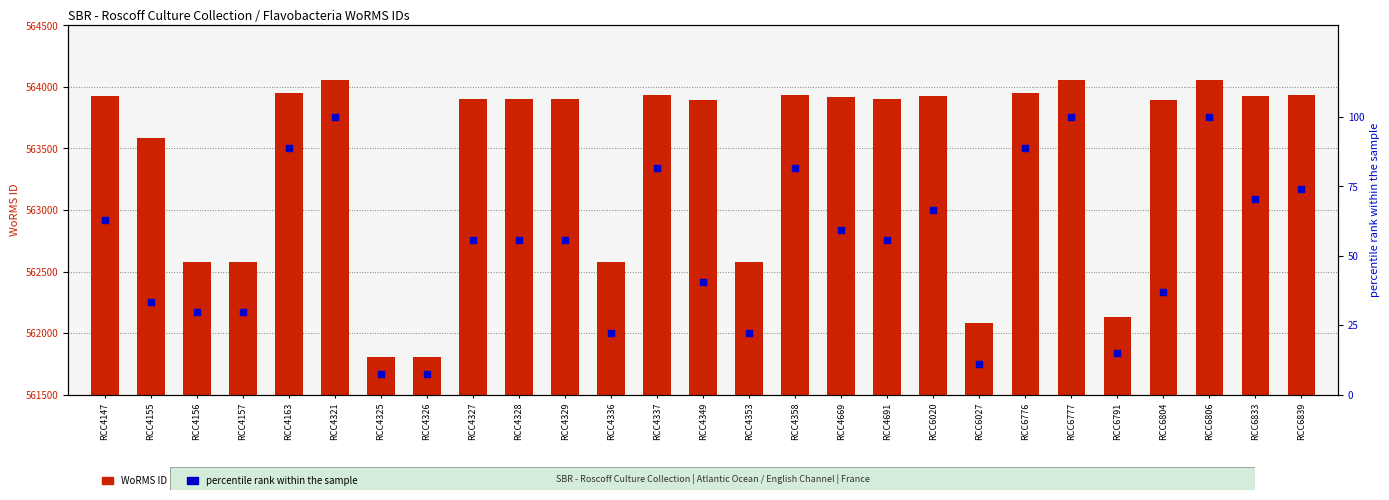

Is the value of WoRMS ID at RCC4327 greater than the value of percentile rank within the sample at RCC6777?

Yes